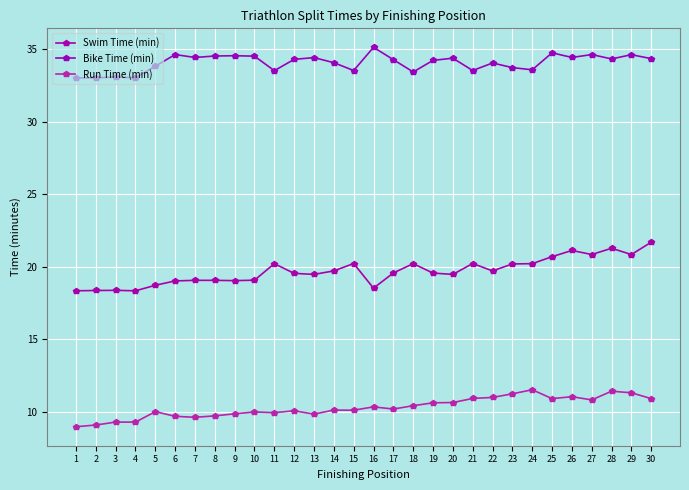

Is the value of Swim Time (min) at 13 greater than the value of Bike Time (min) at 4?

No